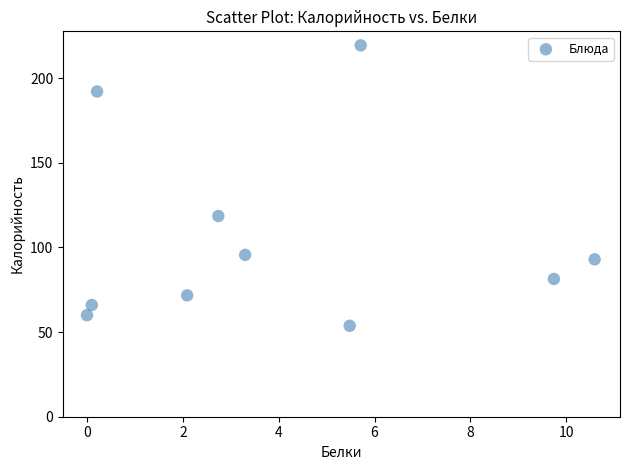

What is the average X value?

4.0